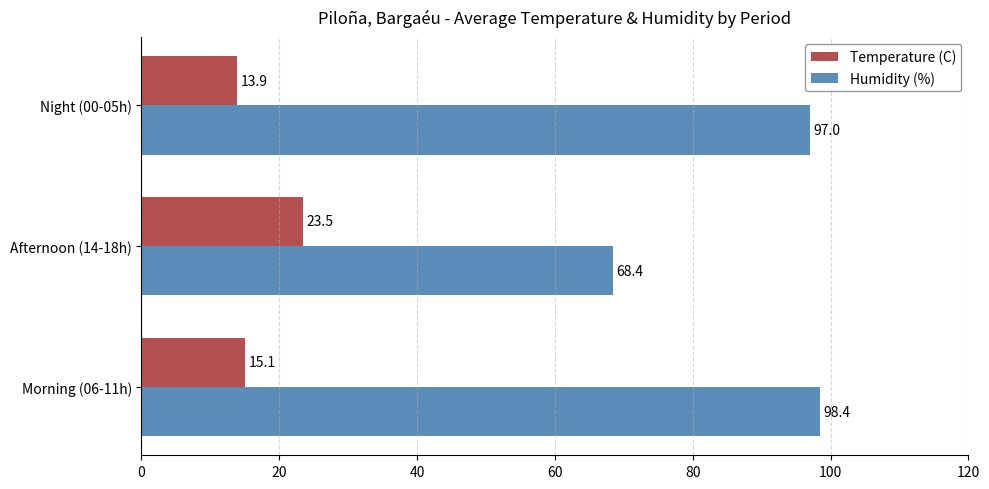

Which category has the lowest value in the Temperature (C) series?

Night (00-05h)